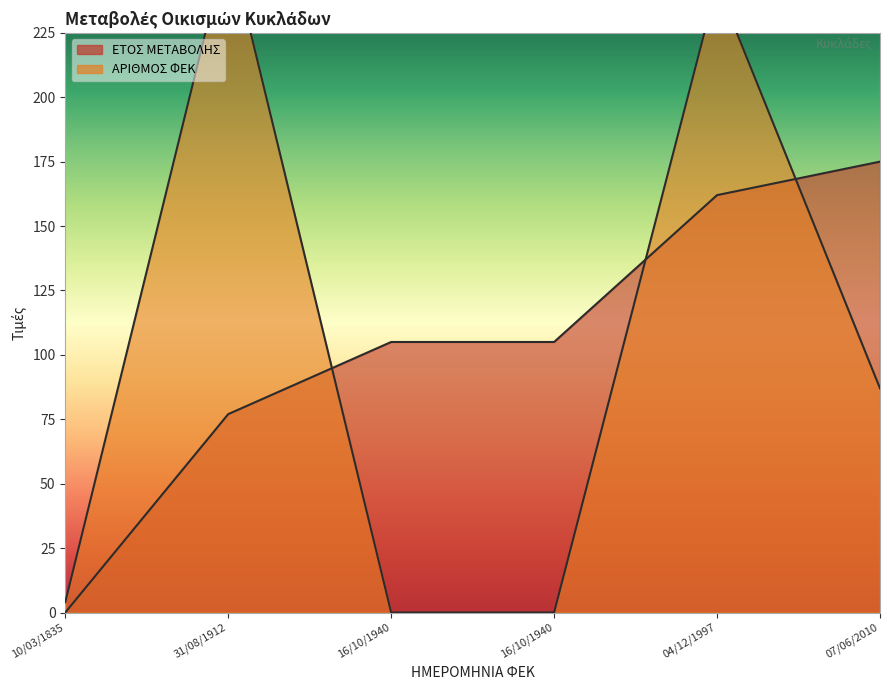

Is the value of ΕΤΟΣ ΜΕΤΑΒΟΛΗΣ at 16/10/1940 greater than the value of ΑΡΙΘΜΟΣ ΦΕΚ at 04/12/1997?

No